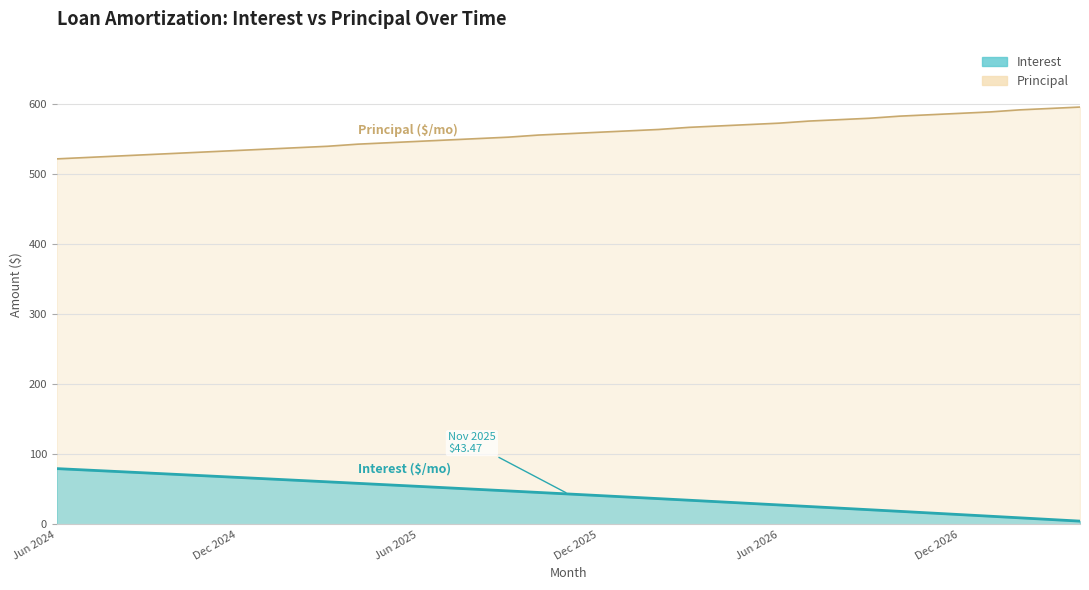

True or false: Principal and Interest intersect in this chart.

False